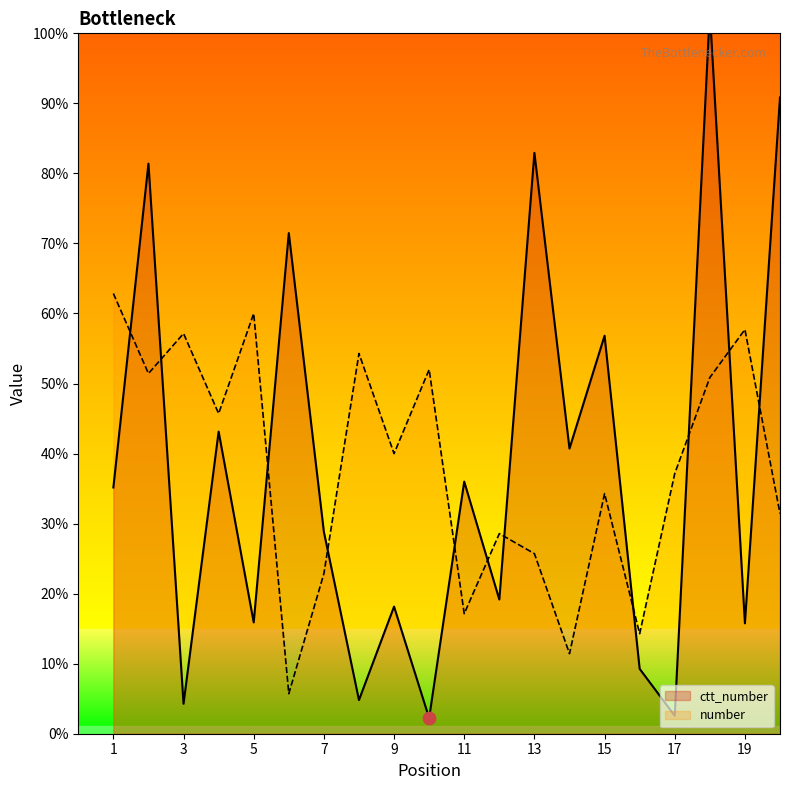

Which series reaches the maximum Y coordinate?

ctt_number